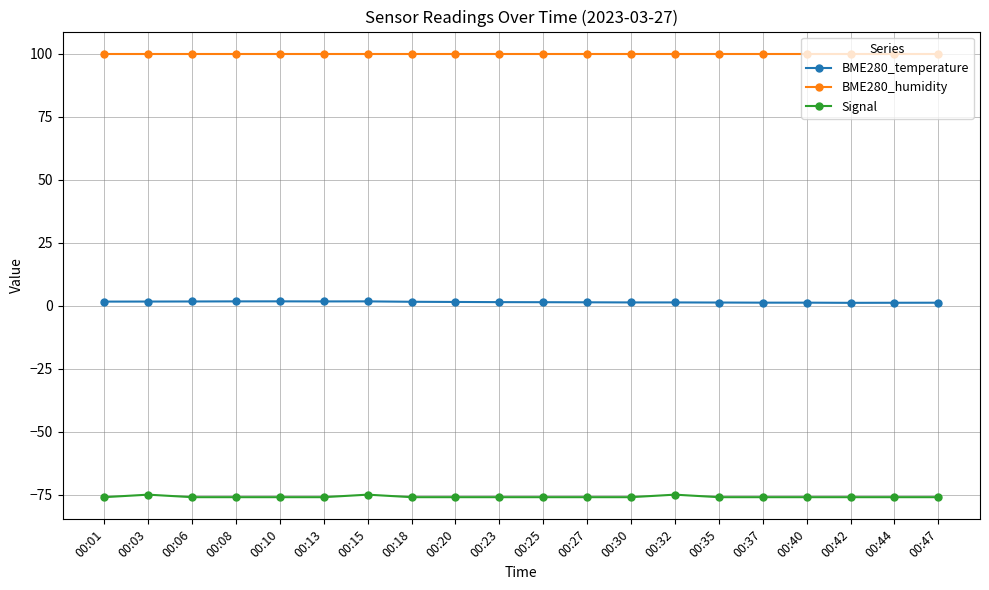

What is the smallest value displayed?

-76.0